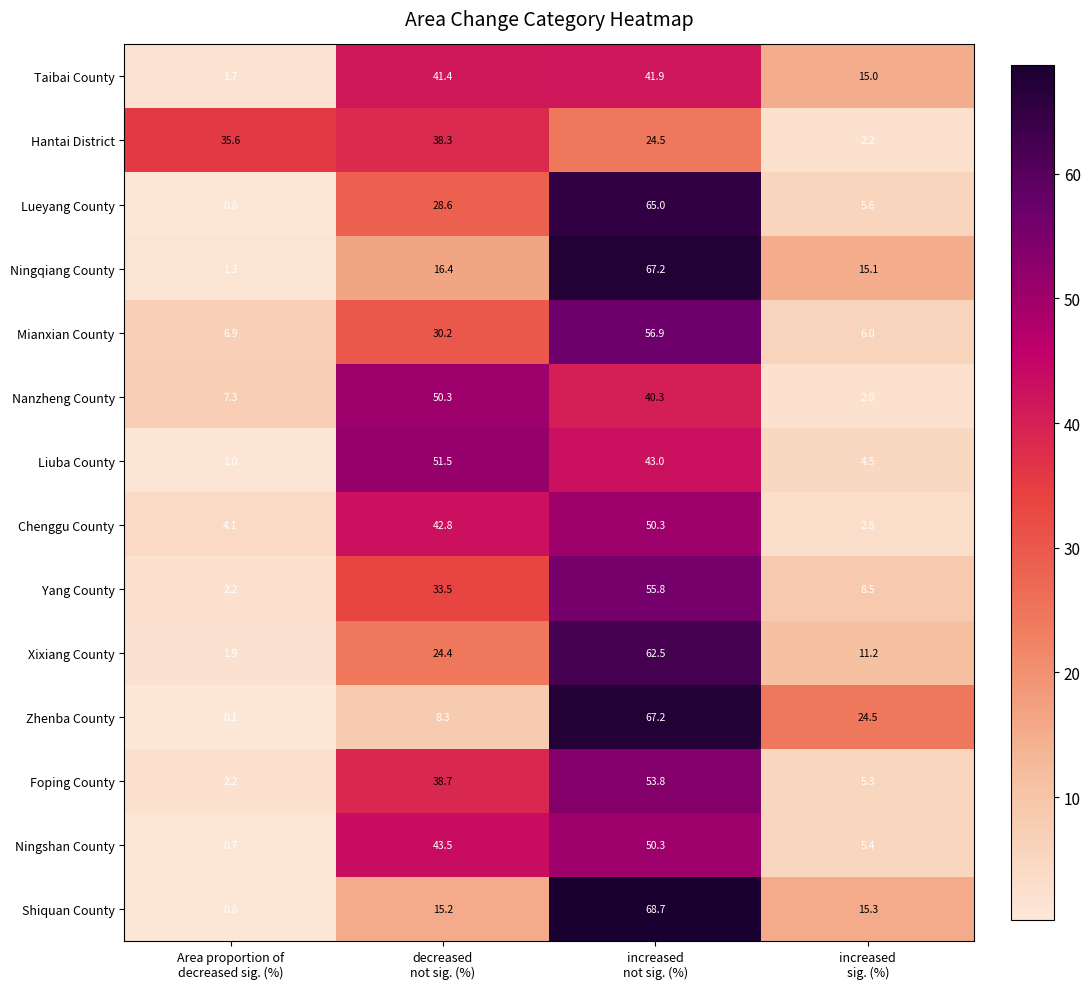

What is the sum of all Ningshan County values?

99.9